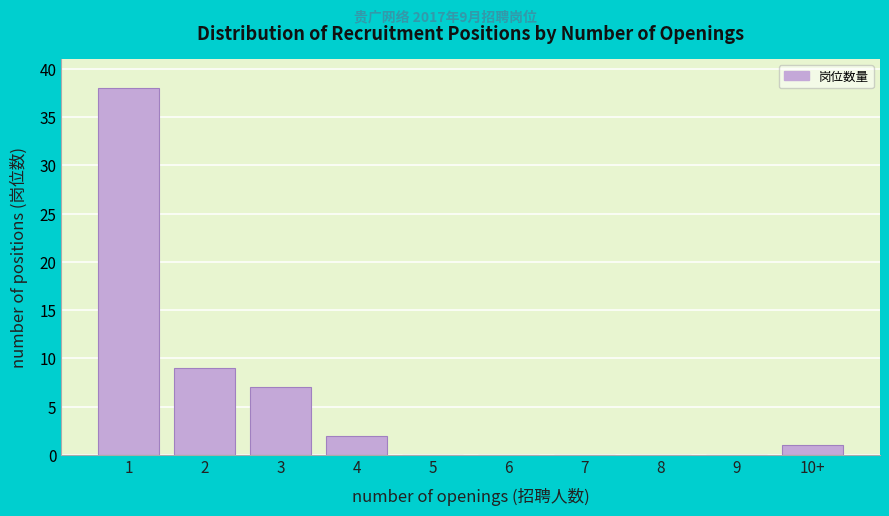

Reading left to right, extract all data points from this chart.

1=38	2=9	3=7	4=2	5=0	6=0	7=0	8=0	9=0	10+=1